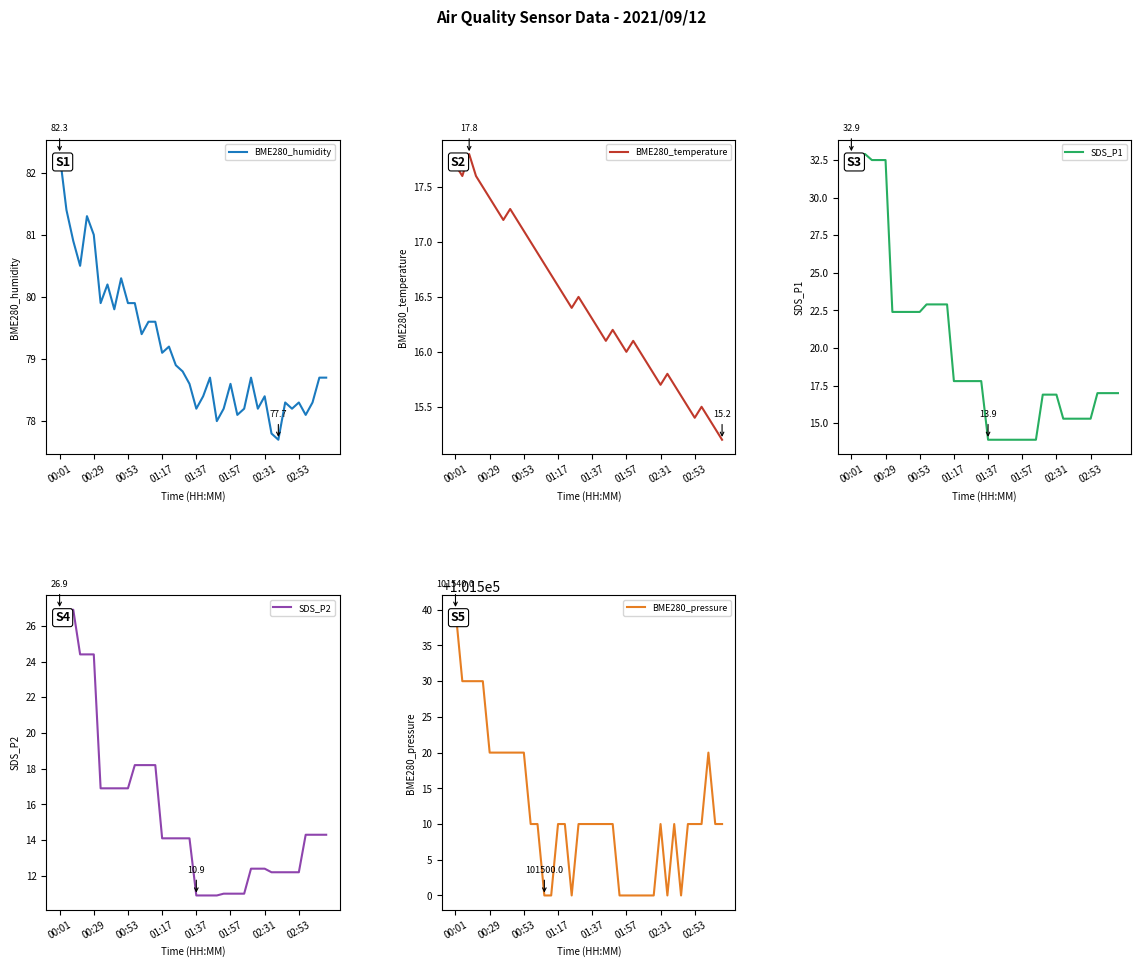

How many data points in SDS_P2 are less than 14?

16